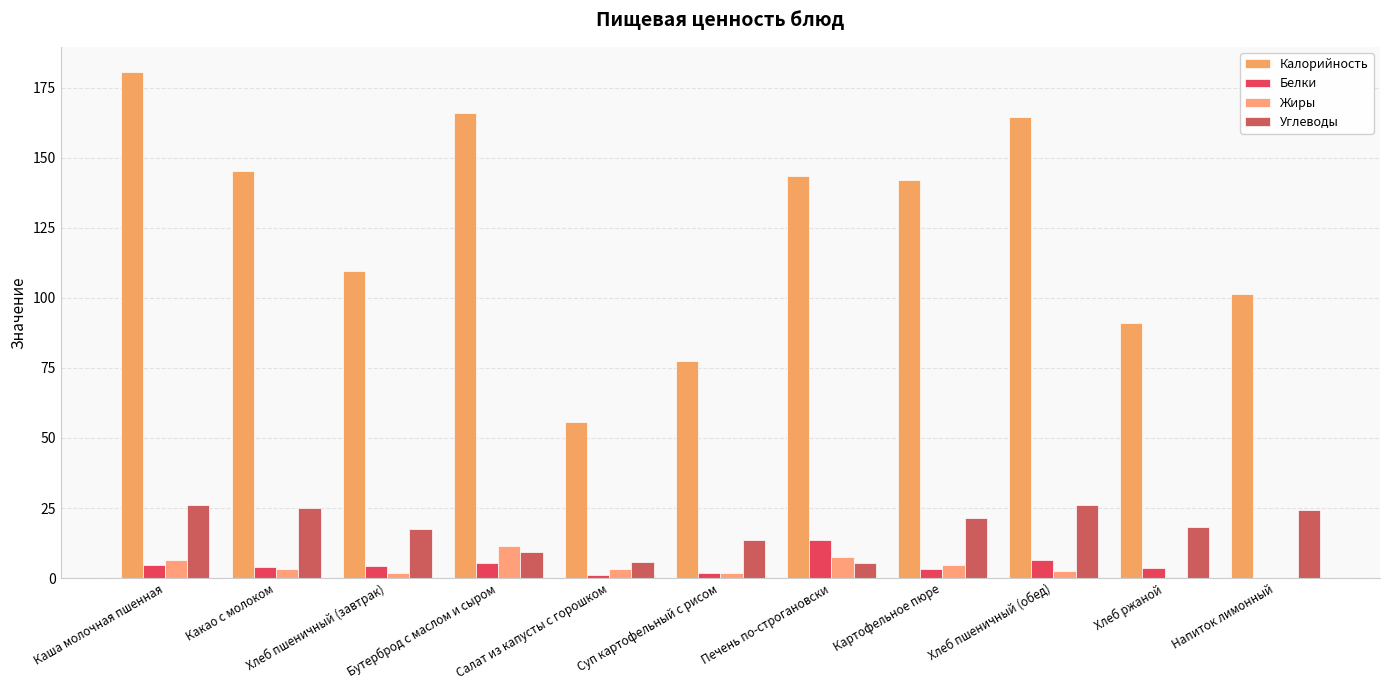

Rank the categories by Углеводы value from lowest to highest.

Печень по-строгановски, Салат из капусты с горошком, Бутерброд с маслом и сыром, Суп картофельный с рисом, Хлеб пшеничный (завтрак), Хлеб ржаной, Картофельное пюре, Напиток лимонный, Какао с молоком, Хлеб пшеничный (обед), Каша молочная пшенная